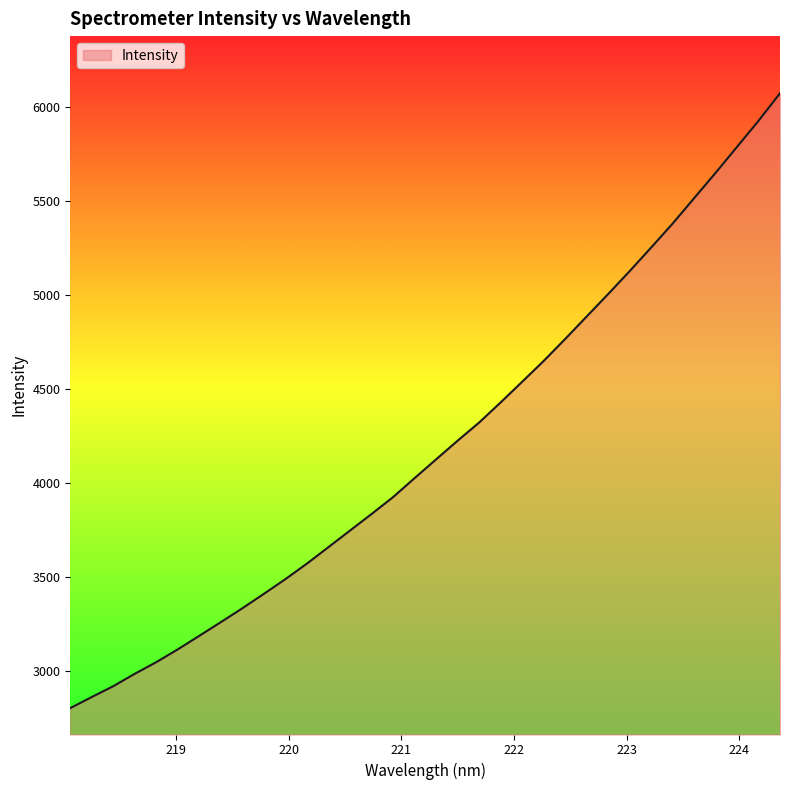

What is the difference between the maximum and minimum values?

3265.9